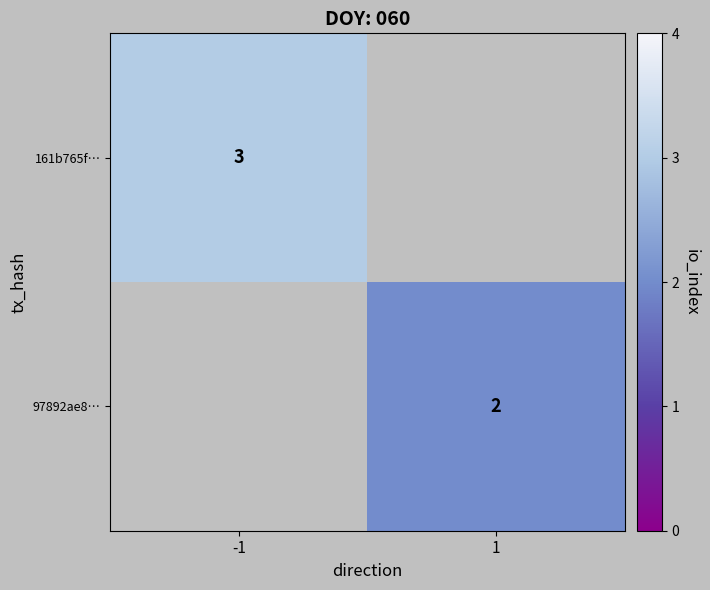

True or false: 97892ae8… has a value of 2 at 1.

True